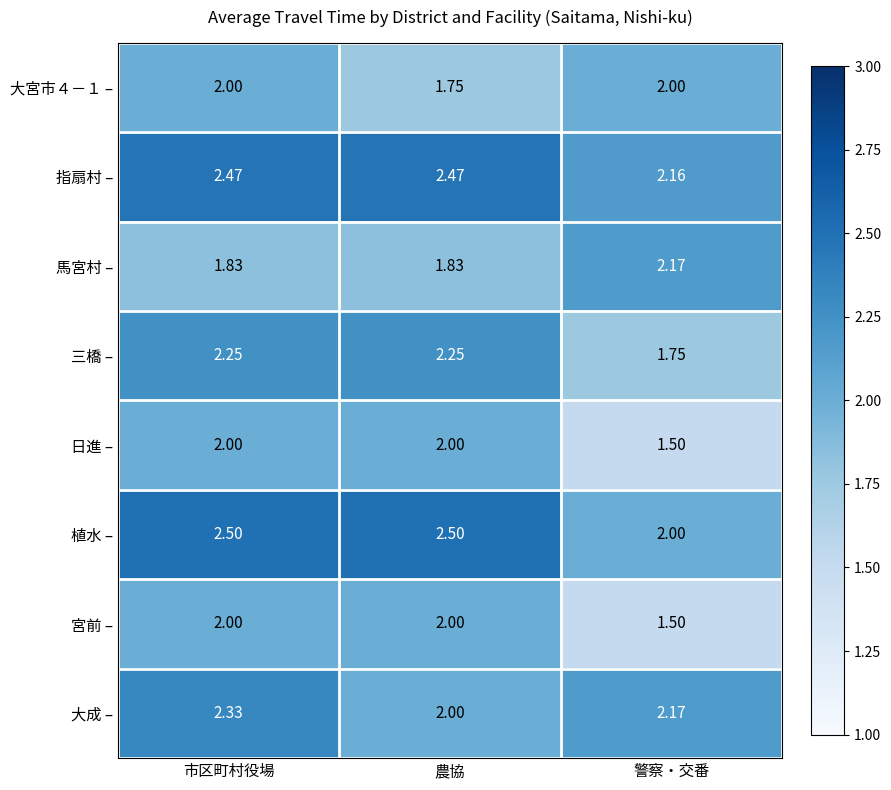

Is the value of 日進 – at 市区町村役場 greater than the value of 三橋 – at 農協?

No